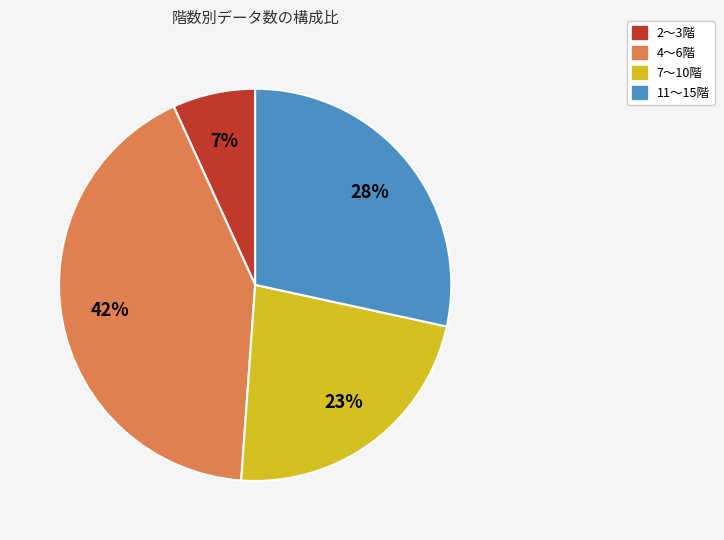

Combined, do 7〜10階 and 4〜6階 account for over 50%?

Yes